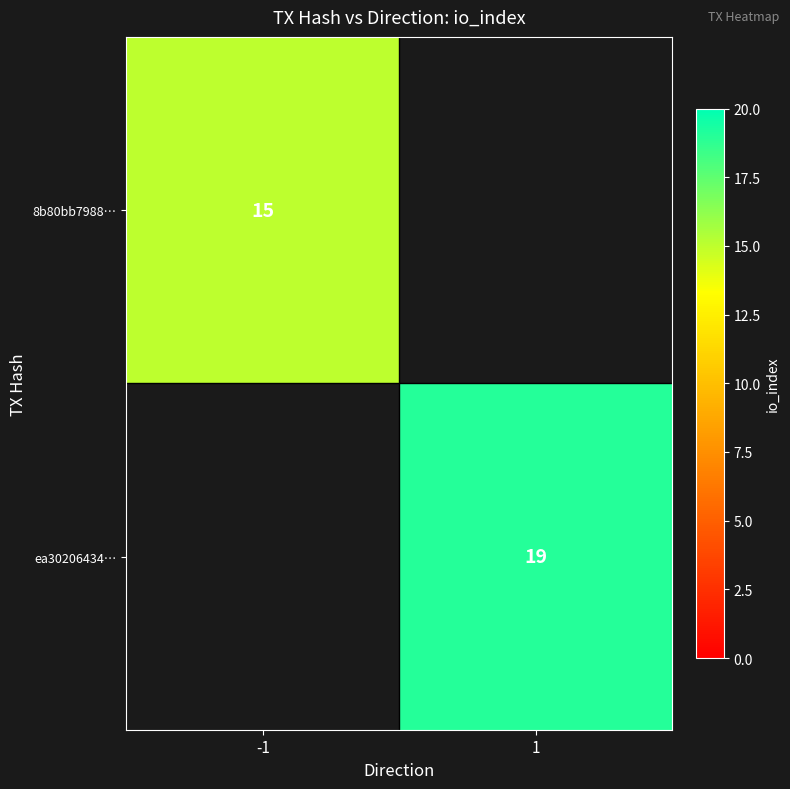

Is the value of ea30206434… at 1 greater than the value of 8b80bb7988… at -1?

Yes